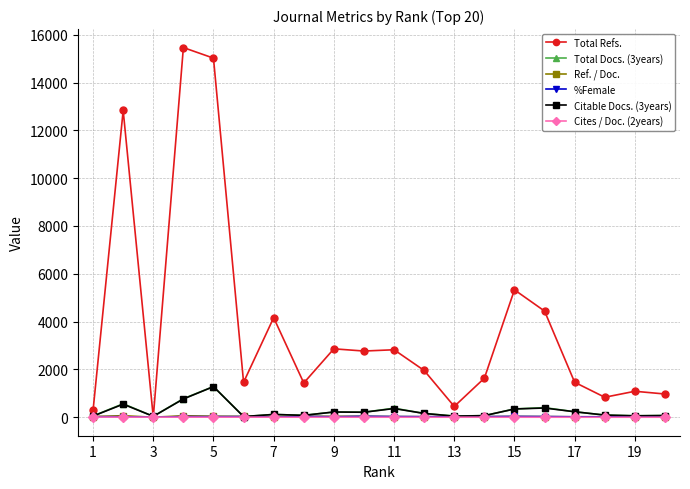

Which series has the widest spread of values?

Total Refs.